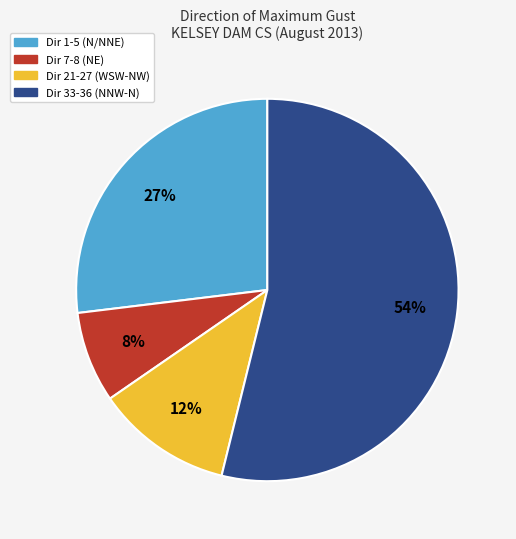

To the nearest percent, what is the difference between the largest and smallest slice percentages?

46%